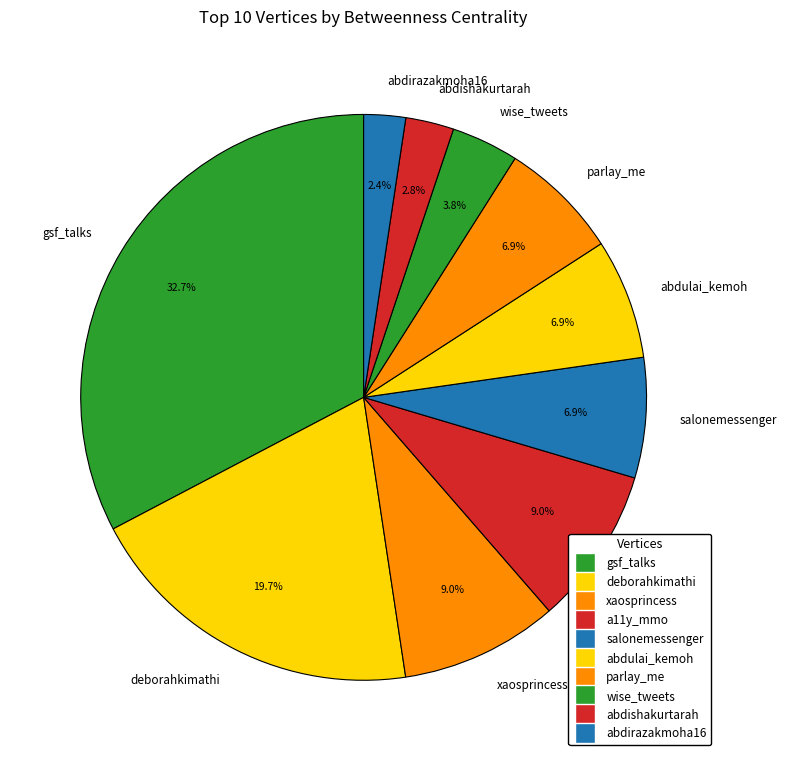

Which slice is the largest?

gsf_talks